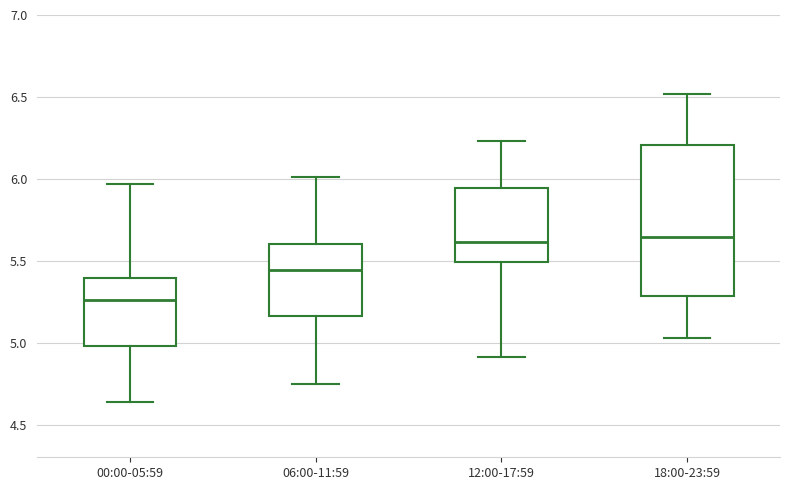

Where is the upper edge of the box for 12:00-17:59 on the y-axis? The values are not printed on the chart, so give them approximately, as read against the axis.

5.95